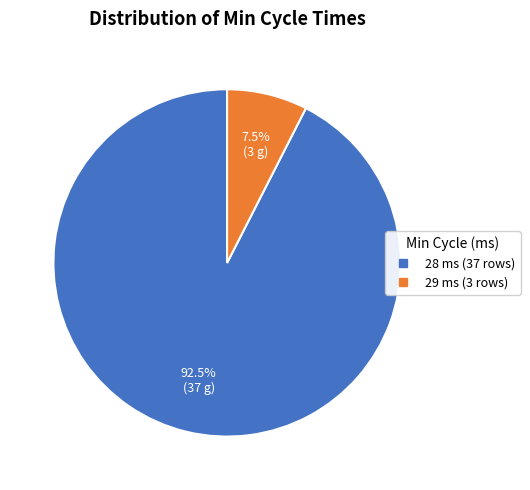

Is there any slice that represents more than half of the pie?

Yes